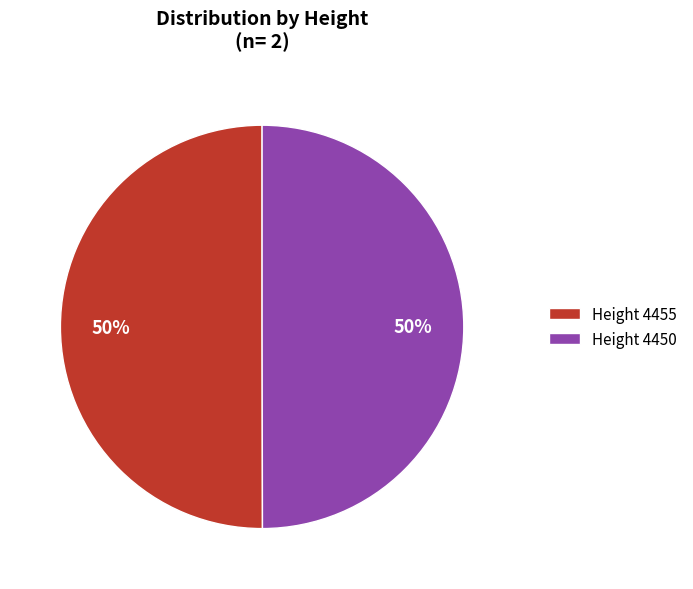

Is the sum of Height 4450 and Height 4455 greater than half?

Yes